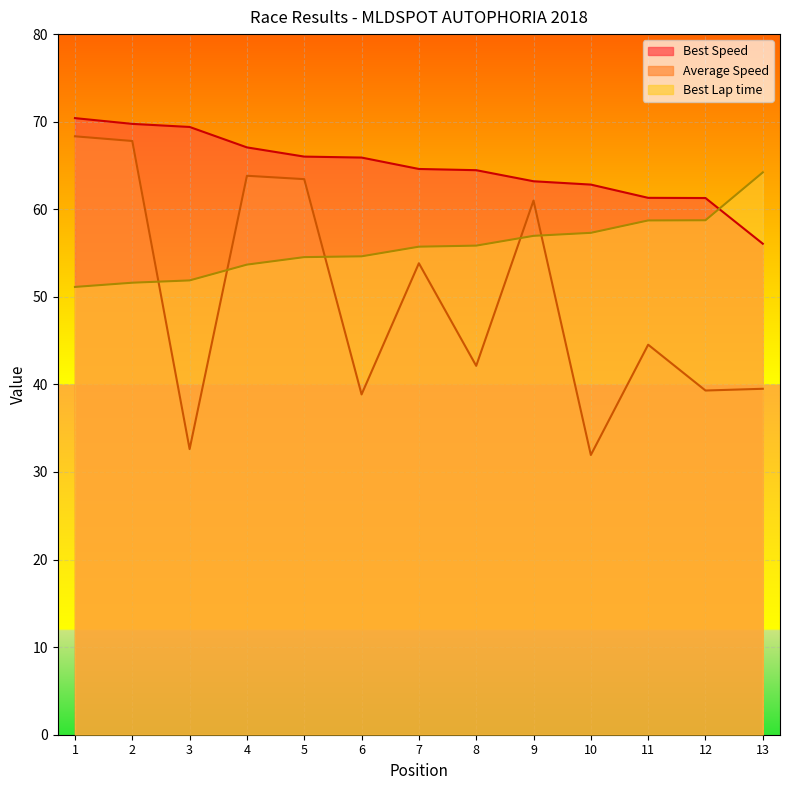

List the series in order of their overall mean, highest first.

Best Speed, Best Lap time, Average Speed